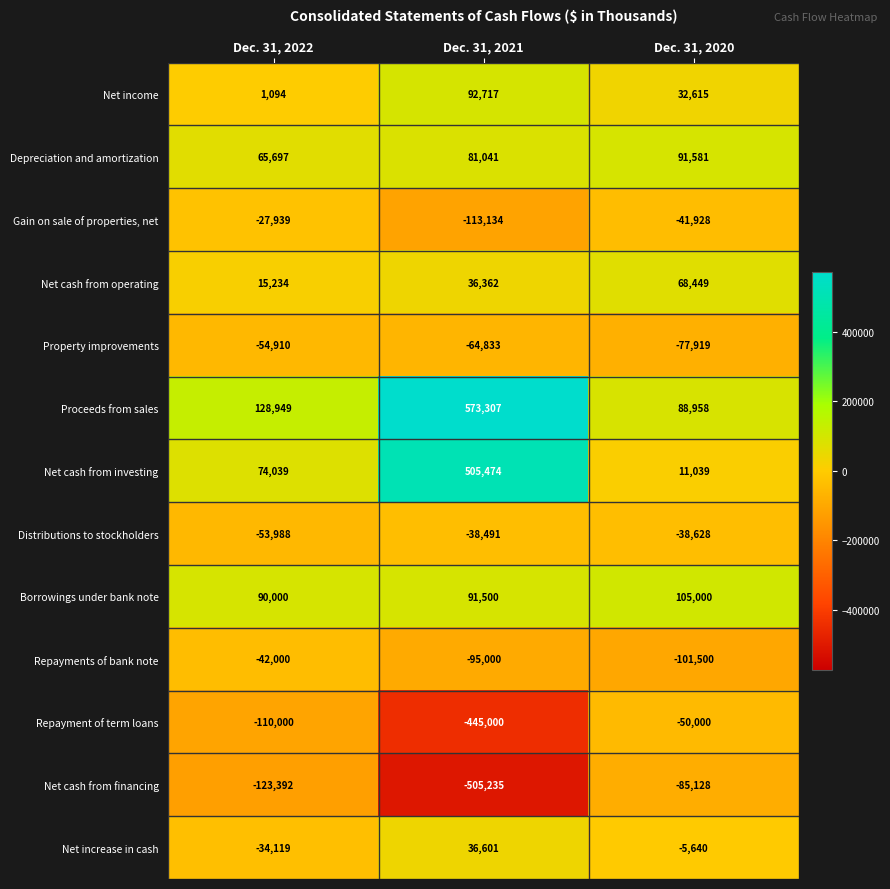

What is the maximum value for Net cash from investing?

505474